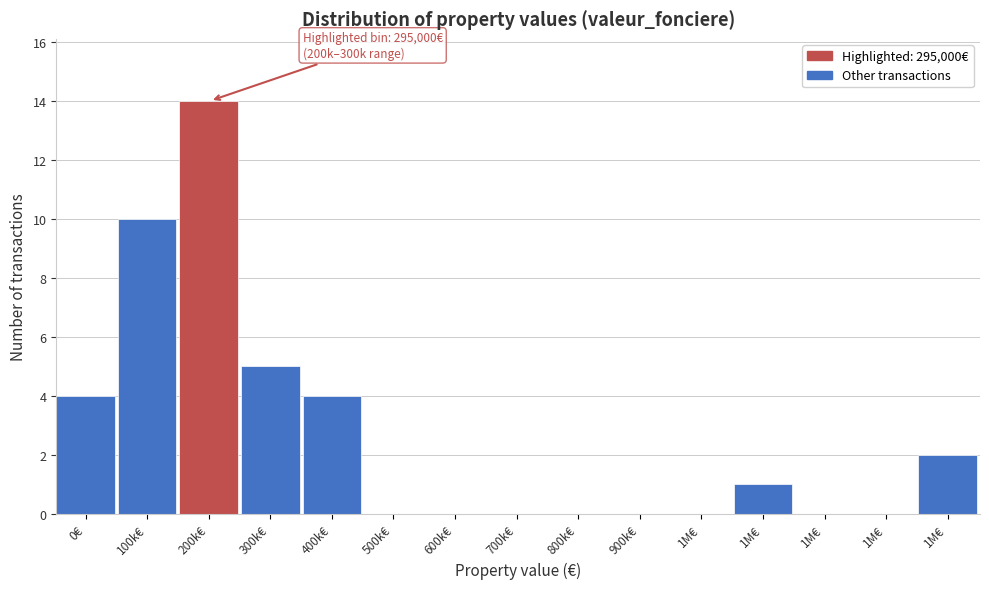

Count the number of data series in this chart.

1